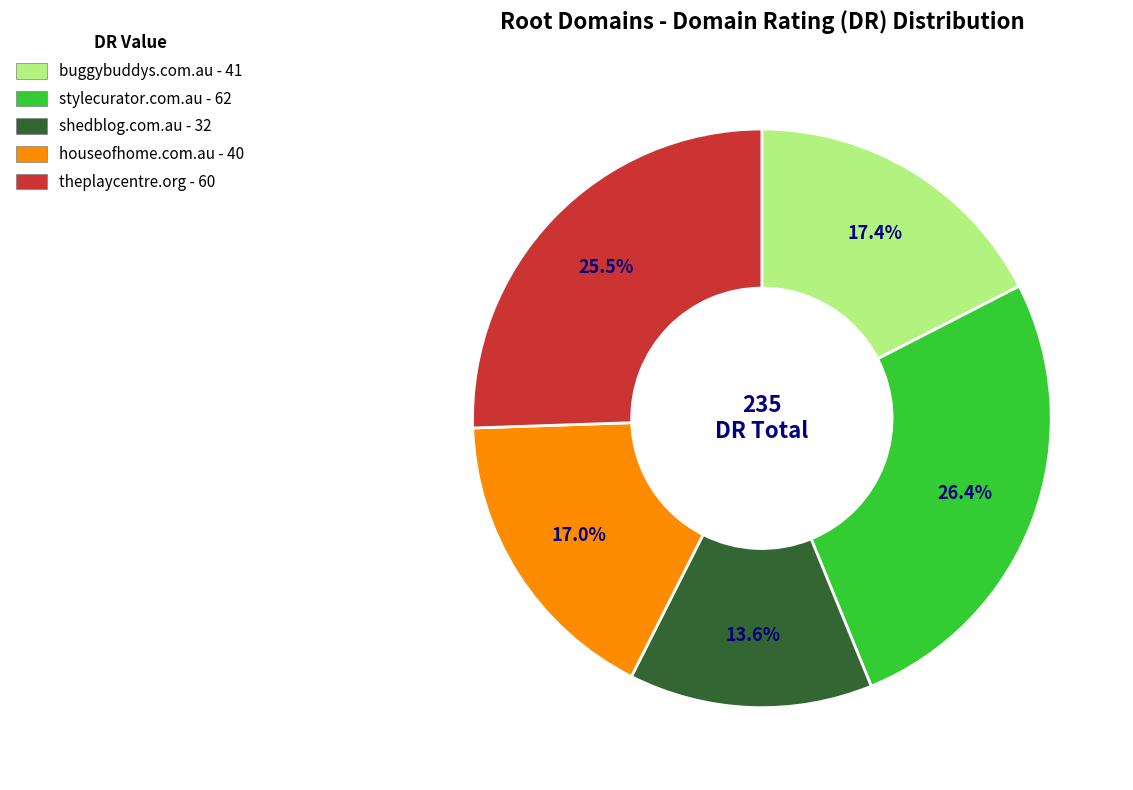

To the nearest percent, what is the difference between the stylecurator.com.au and houseofhome.com.au slice percentages?

9%